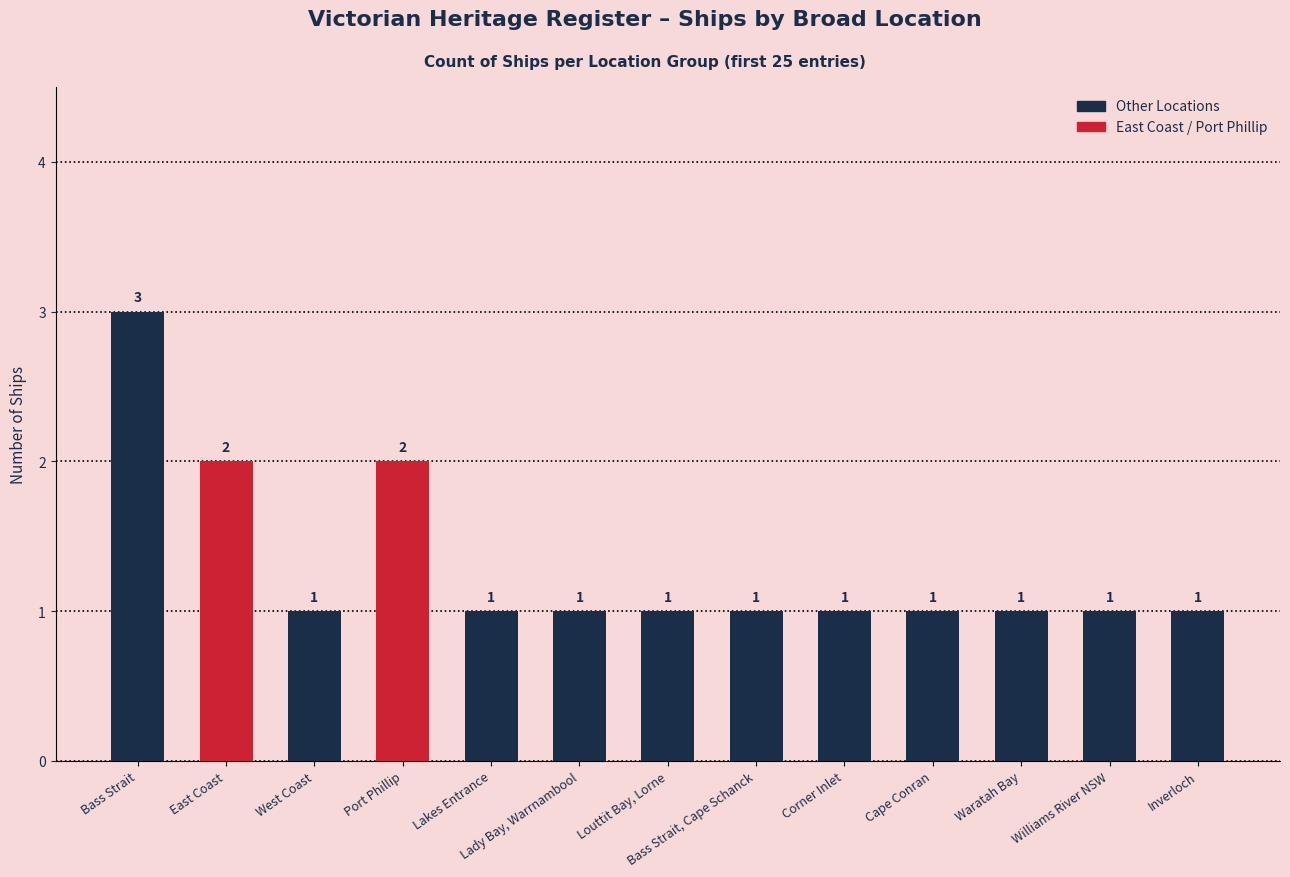

Reading left to right, transcribe all the data shown in this chart.

Bass Strait=3	East Coast=2	West Coast=1	Port Phillip=2	Lakes Entrance=1	Lady Bay, Warrnambool=1	Louttit Bay, Lorne=1	Bass Strait, Cape Schanck=1	Corner Inlet=1	Cape Conran=1	Waratah Bay=1	Williams River NSW=1	Inverloch=1